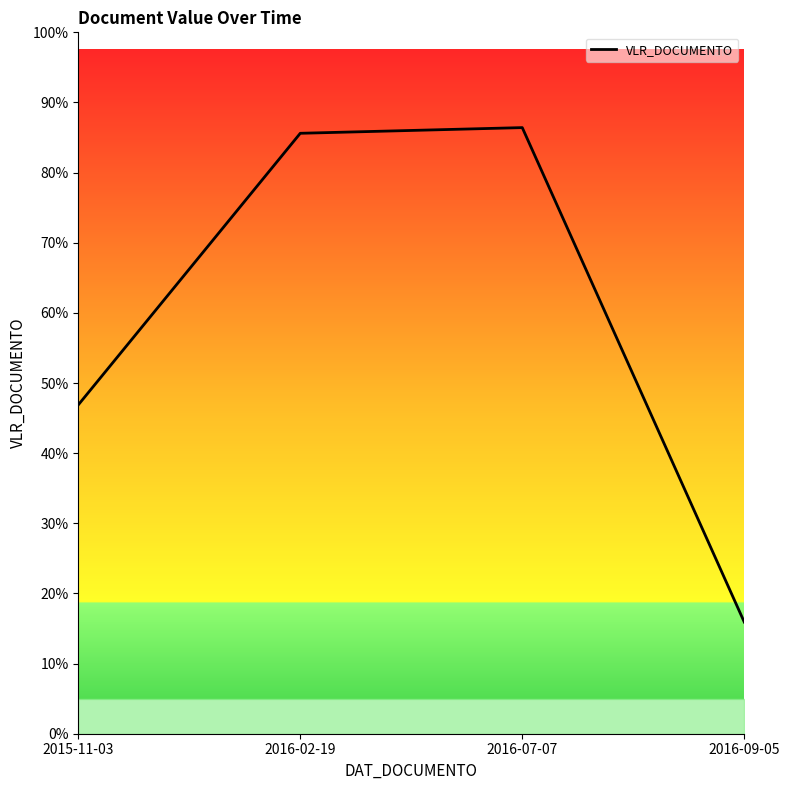

List the labels in order of value, largest first.

2016-07-07, 2016-02-19, 2015-11-03, 2016-09-05